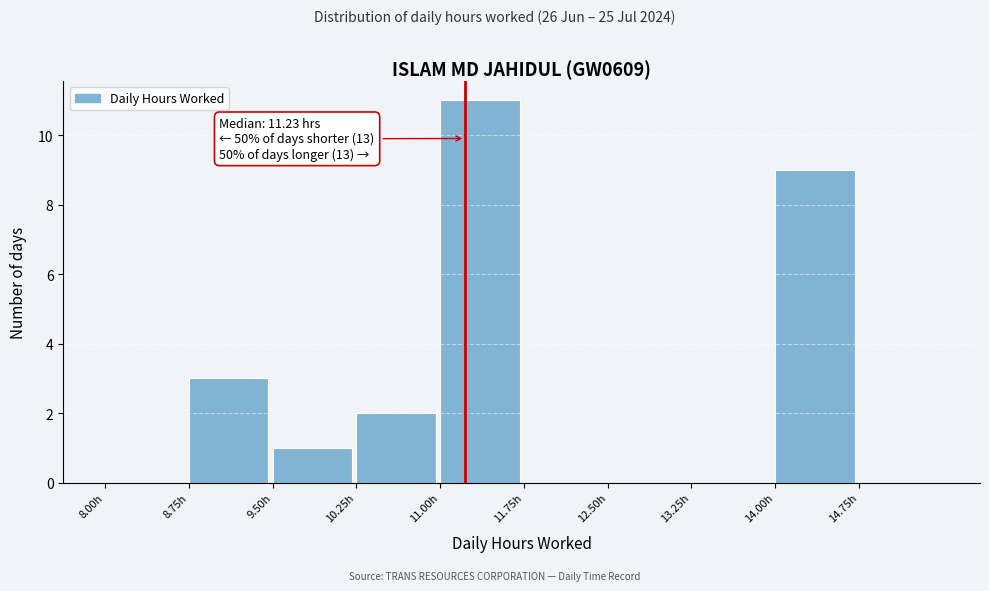

Which range on the x-axis has the tallest bar?

11.00 to 11.75